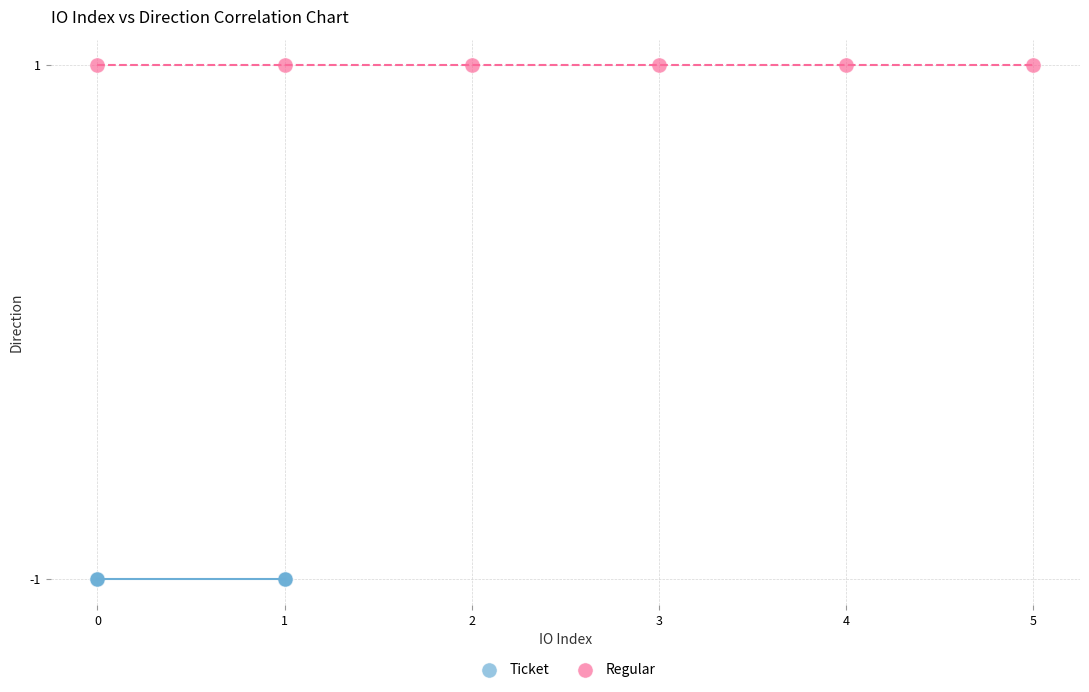

Which series contains the lowest Y value?

Ticket